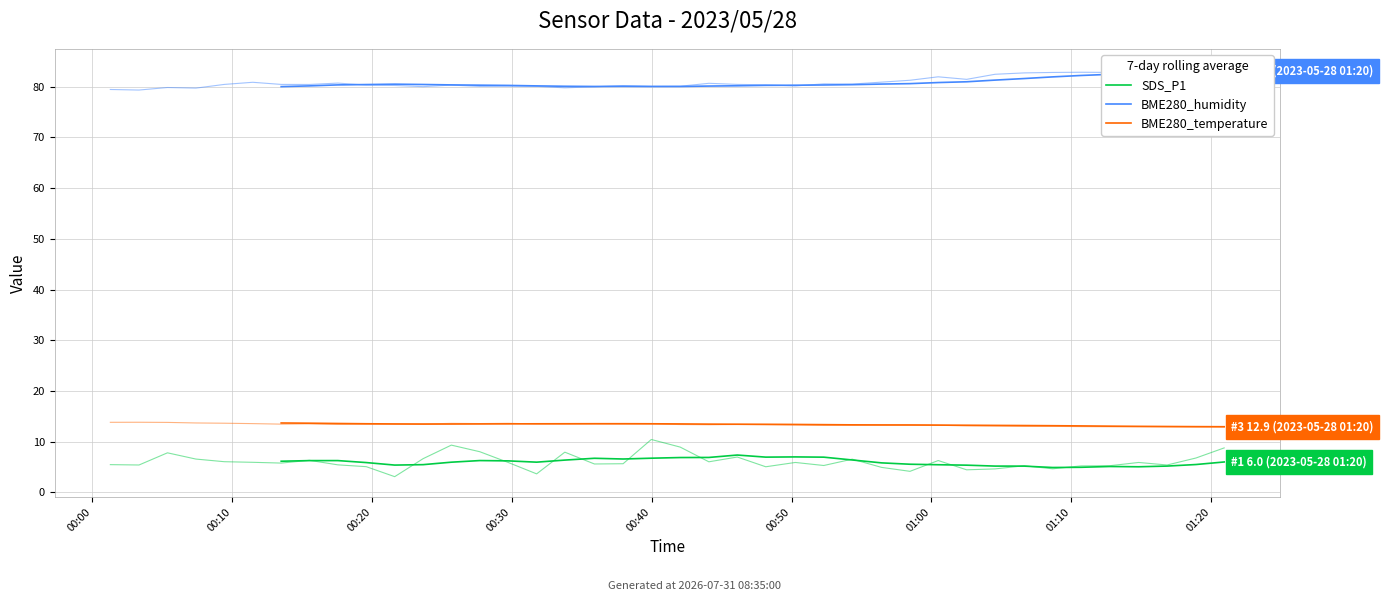

Rank the series by their maximum value, from lowest to highest.

SDS_P1, BME280_temperature, BME280_humidity